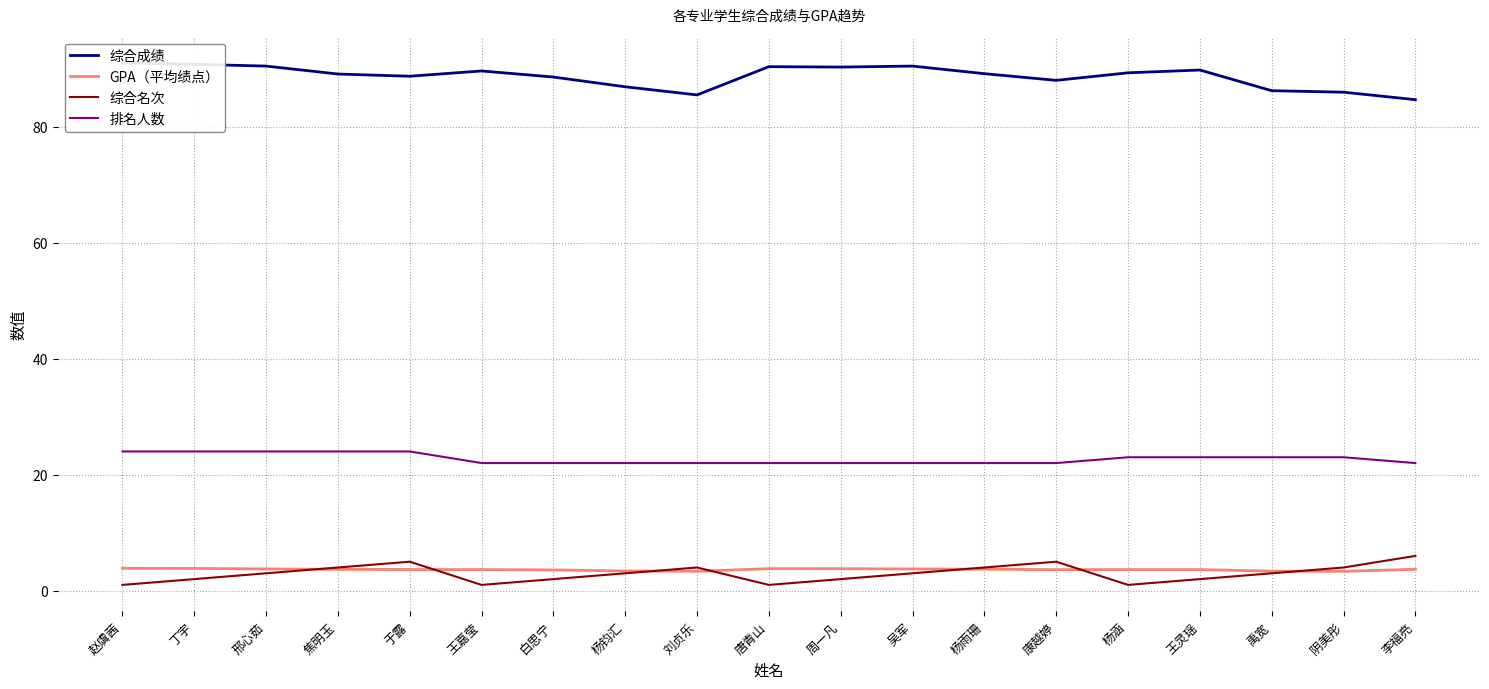

The value of 综合成绩 at 杨雨珊 is 89.1. True or false?

True